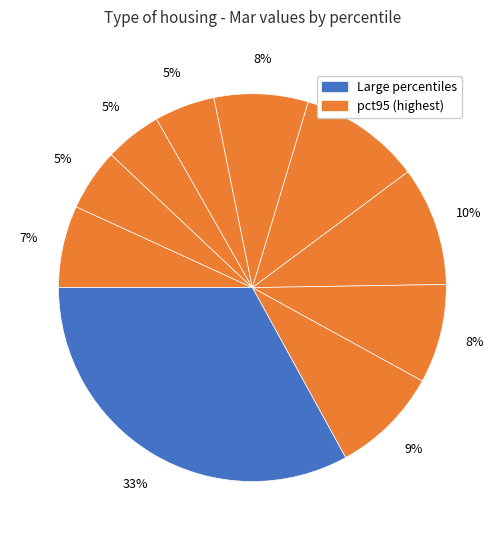

Count the number of slices in the pie.

10